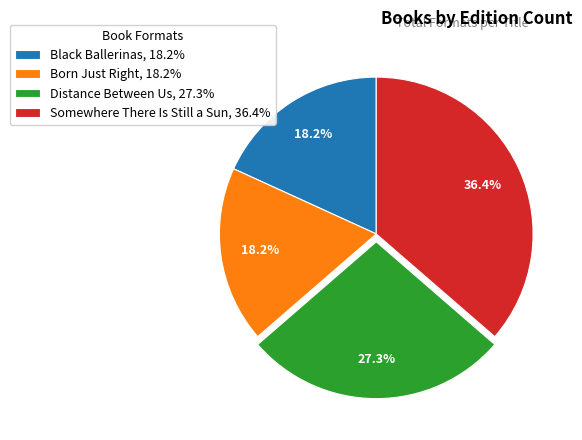

Is Distance Between Us the majority of the pie?

No